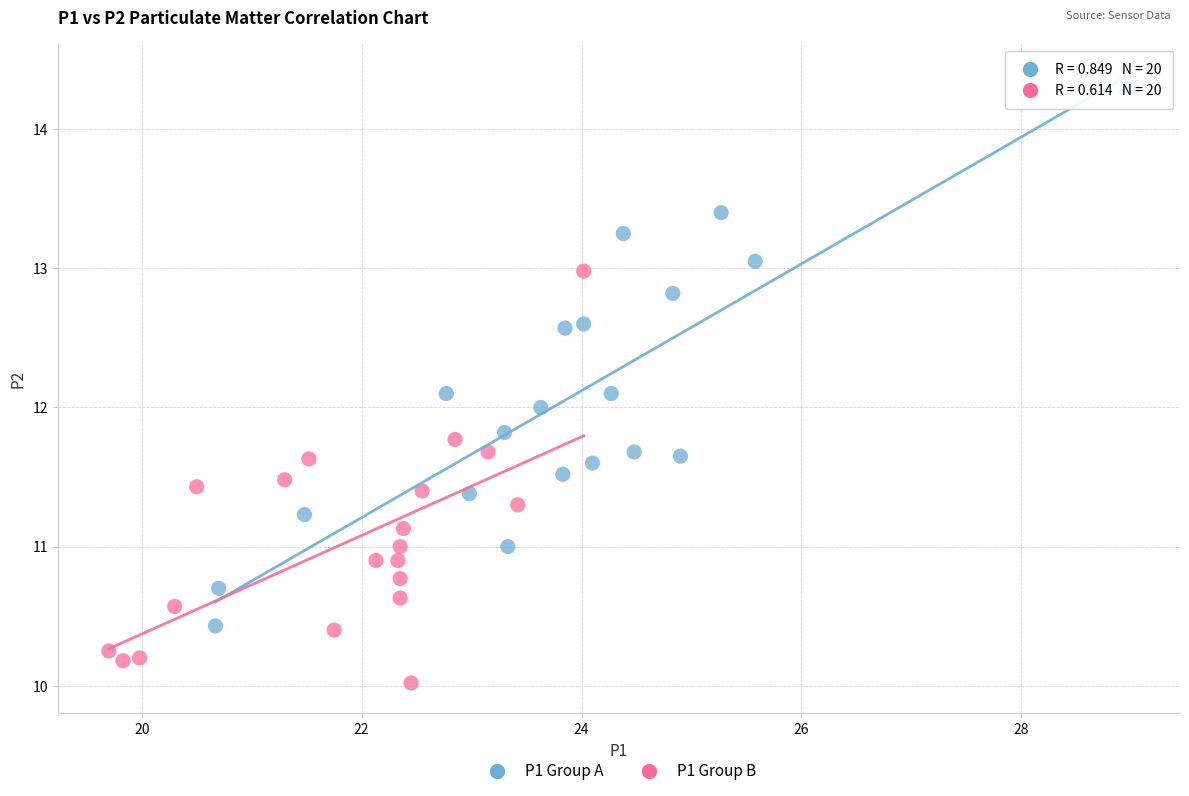

Which series has the largest Y range (max minus min)?

P1 Group A